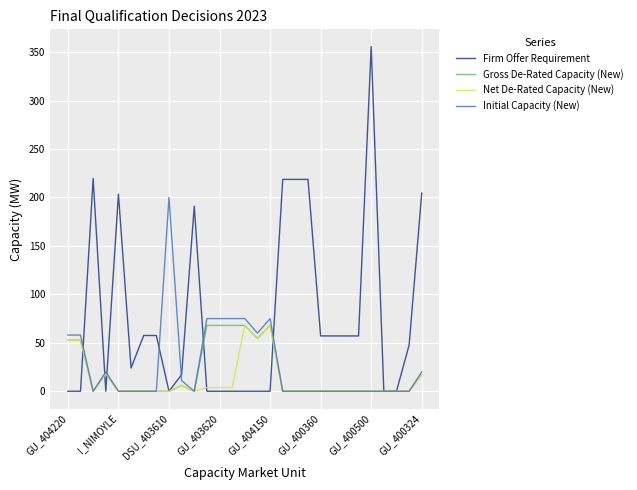

Does the chart display data point markers on the line(s)?

No